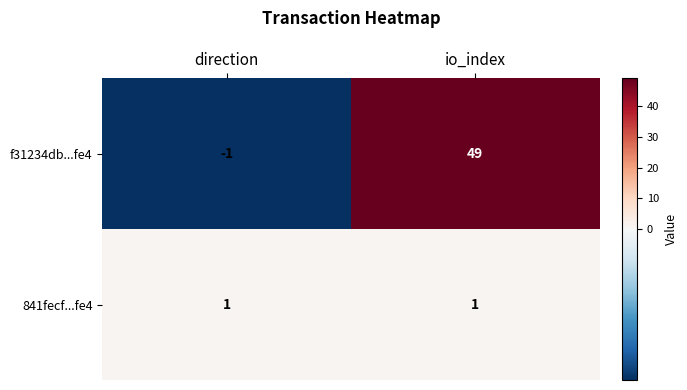

What is the total value across all series at io_index?

50